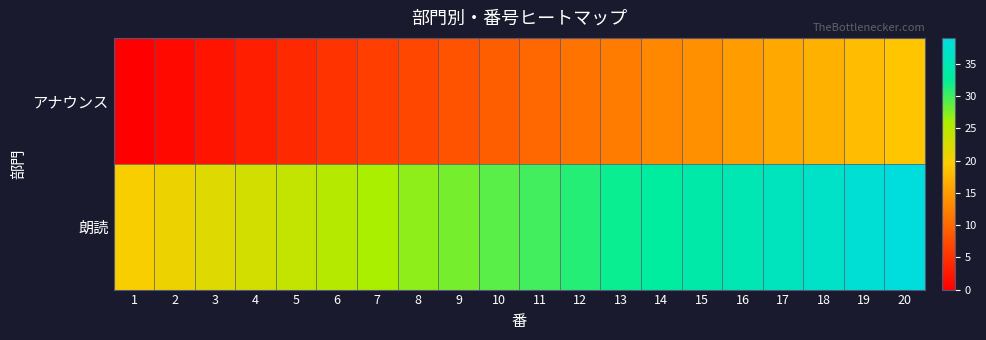

Which series changed the most between 7 and 12?

アナウンス